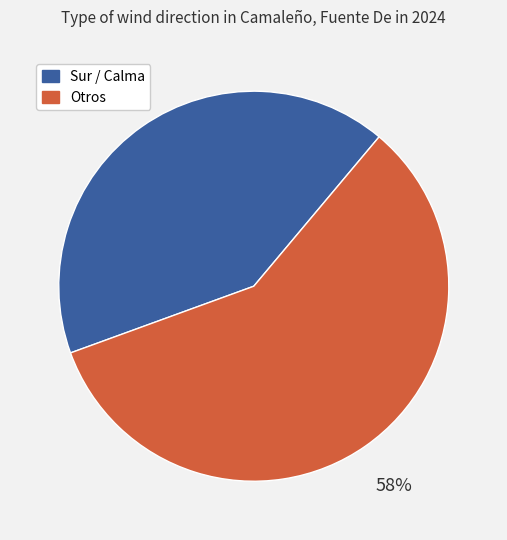

Does any single category account for the majority?

Yes